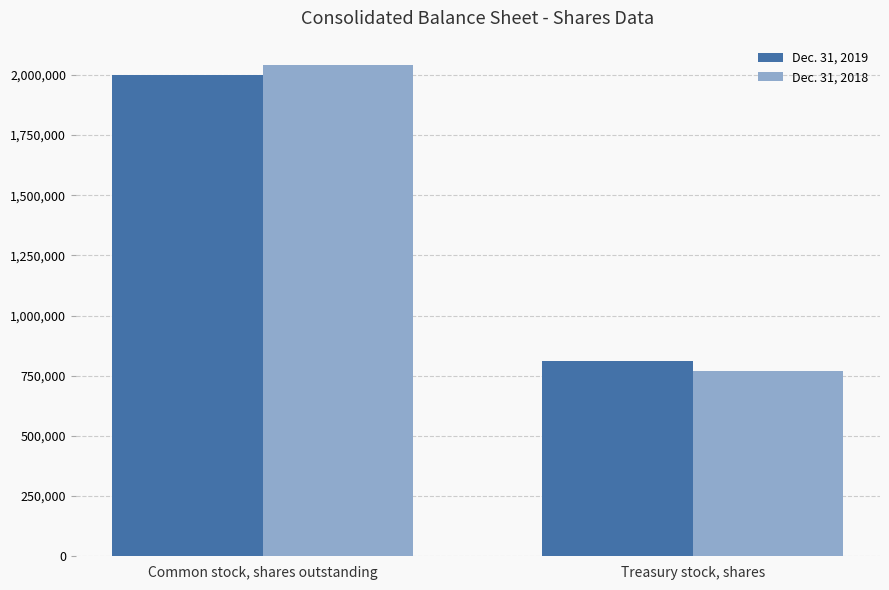

Reading left to right, extract all data points from this chart.

Dec. 31, 2019: Common stock, shares outstanding=1998978	Treasury stock, shares=809967
Dec. 31, 2018: Common stock, shares outstanding=2039919	Treasury stock, shares=770081